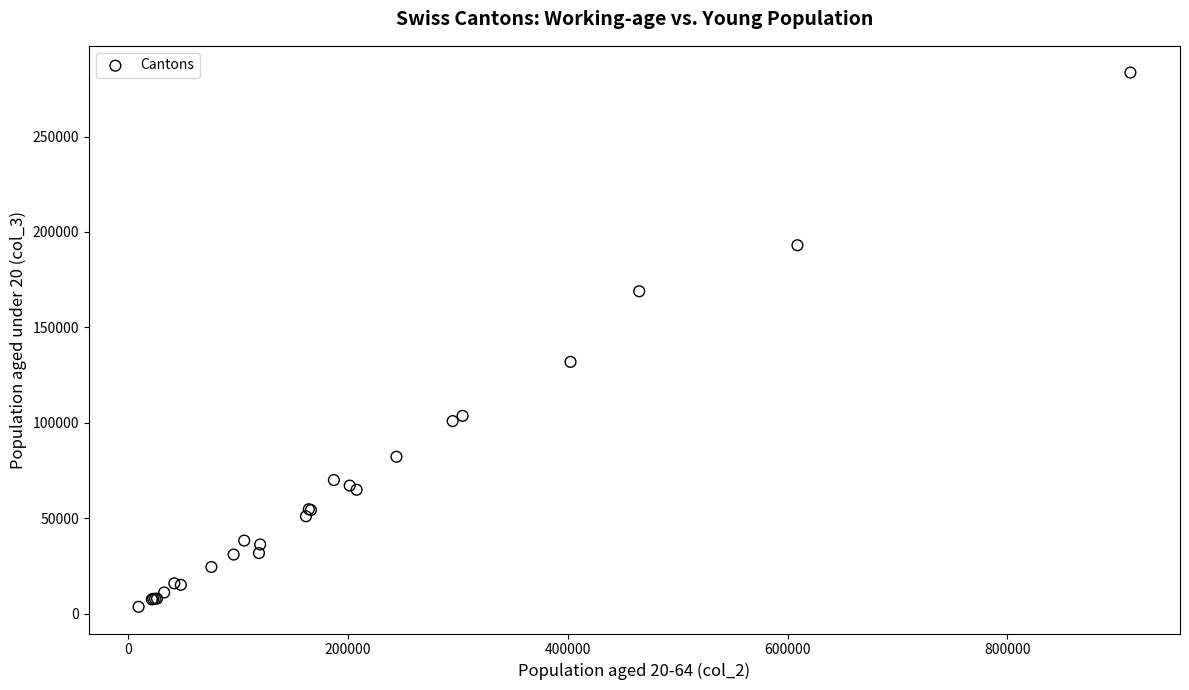

What Y value in the scatter plot is closest to 143541?

131899